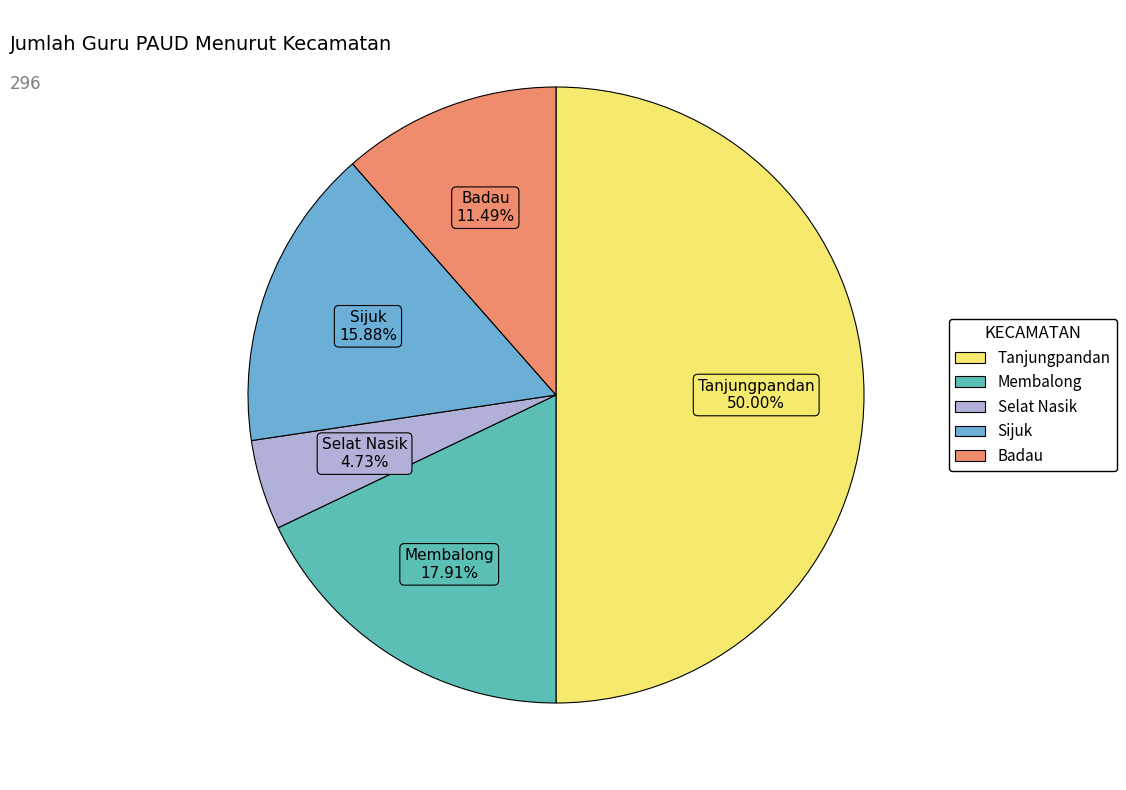

What portion of the pie excludes Selat Nasik?

95.3%